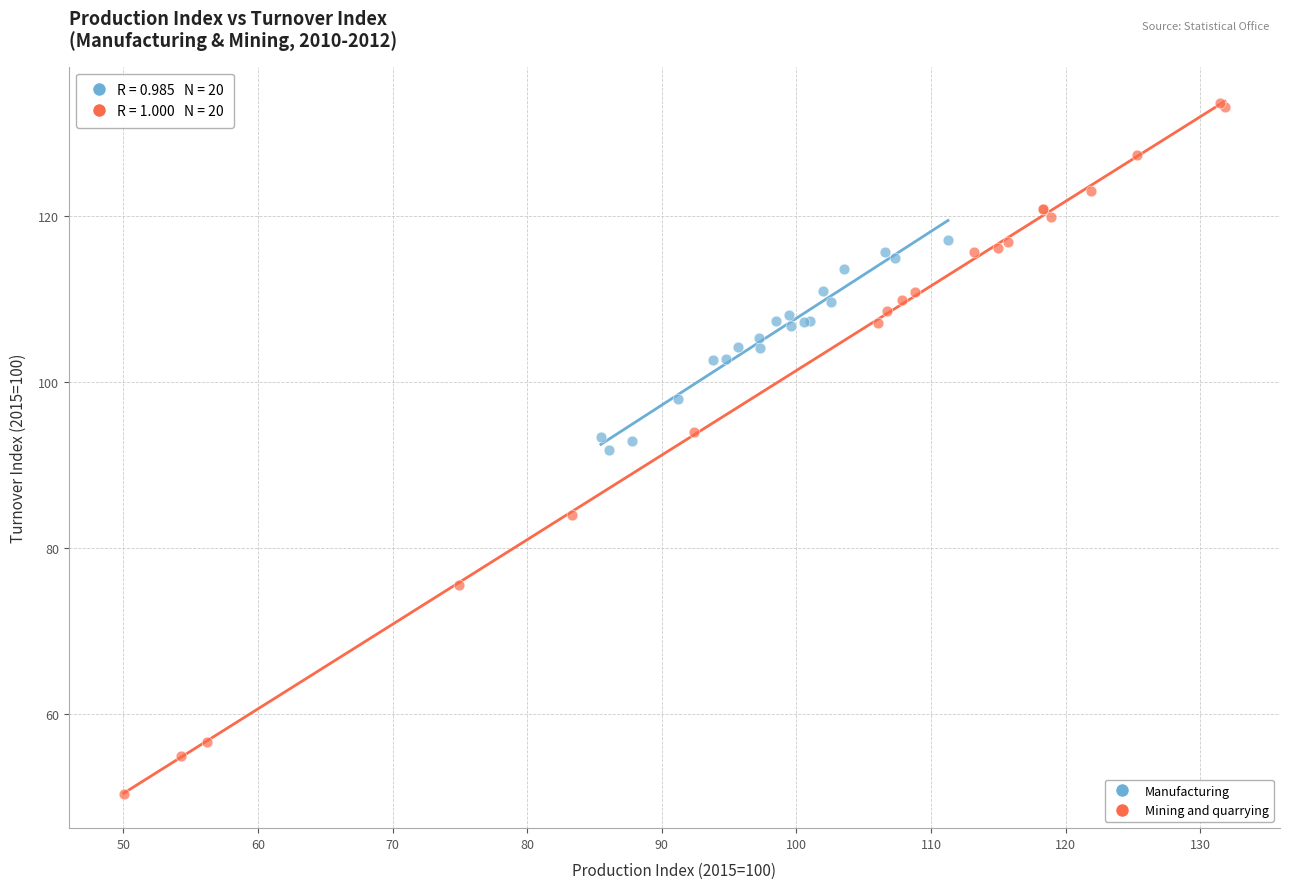

Which series contains the highest Y value?

Mining and quarrying